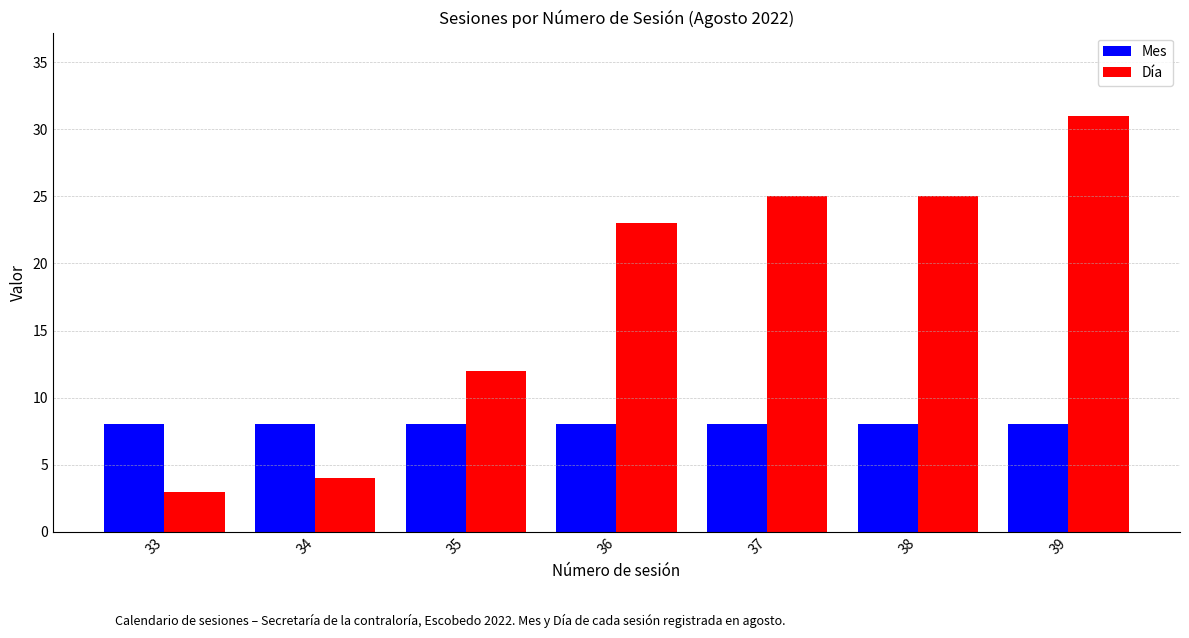

Is it true that Día equals 1 at 34?

False